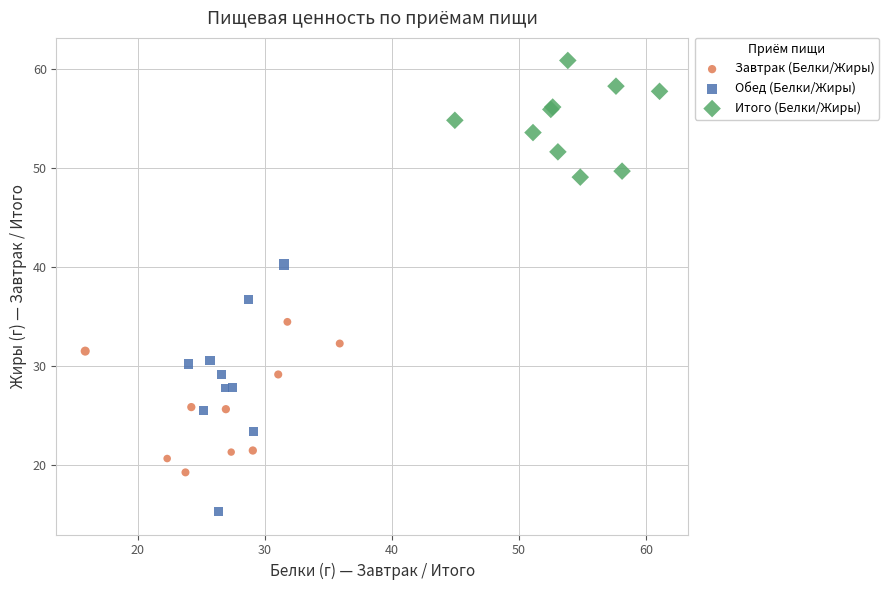

What are all the series names shown in the legend?

Завтрак (Белки/Жиры), Обед (Белки/Жиры), Итого (Белки/Жиры)